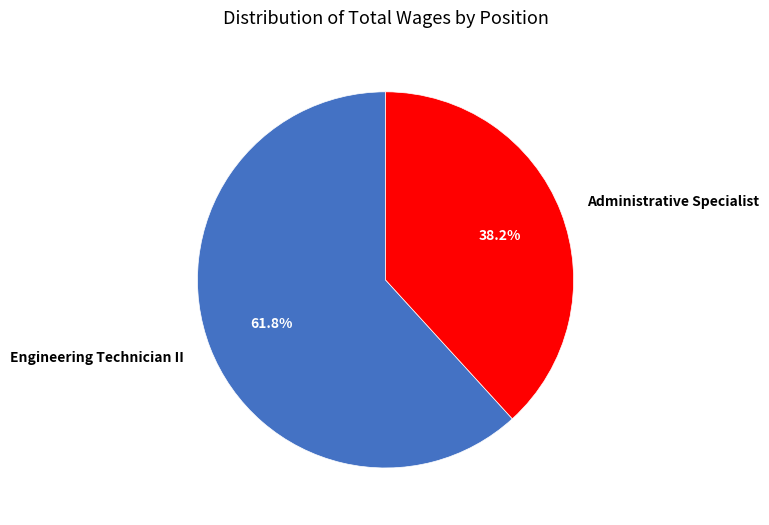

Count the number of slices in the pie.

2